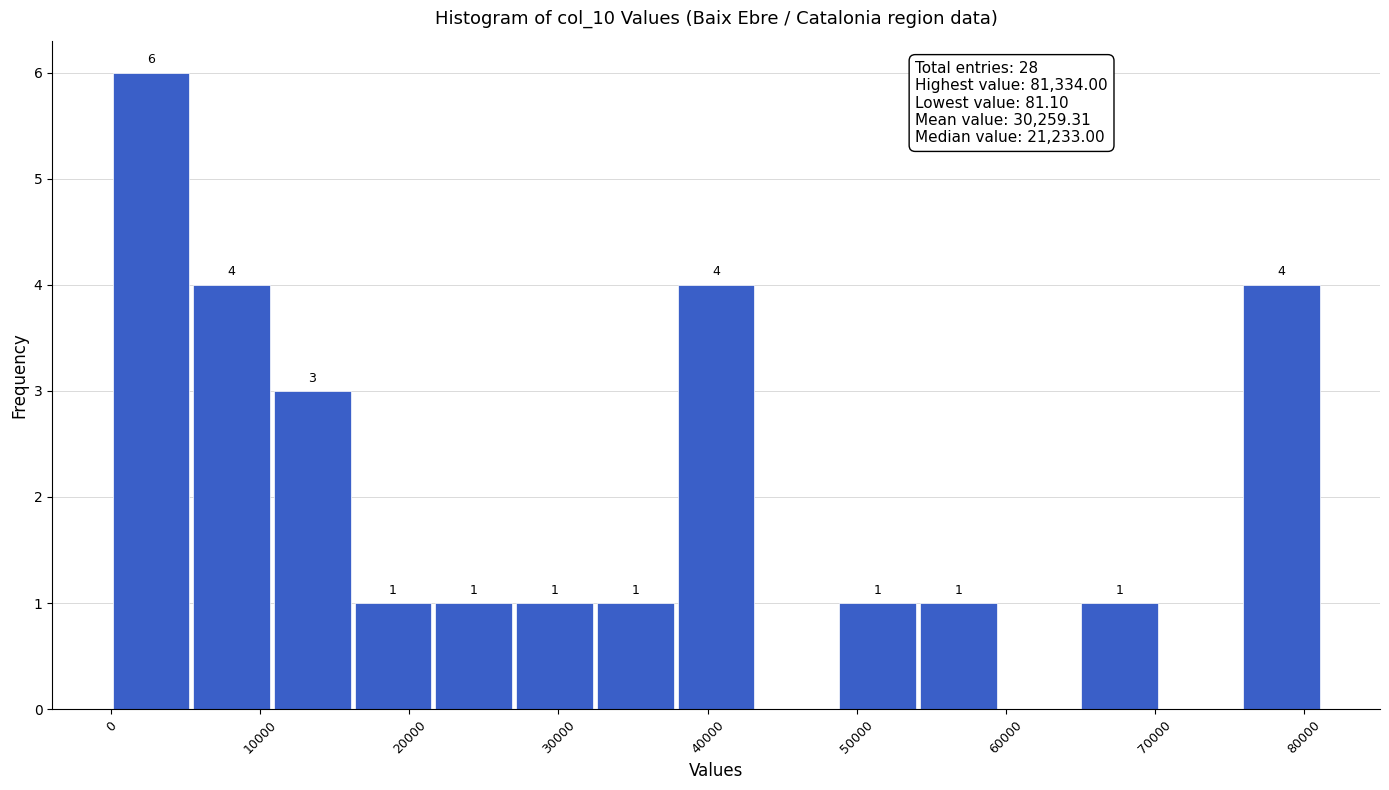

Over which range of the x-axis is the bar tallest?

0 to 5000